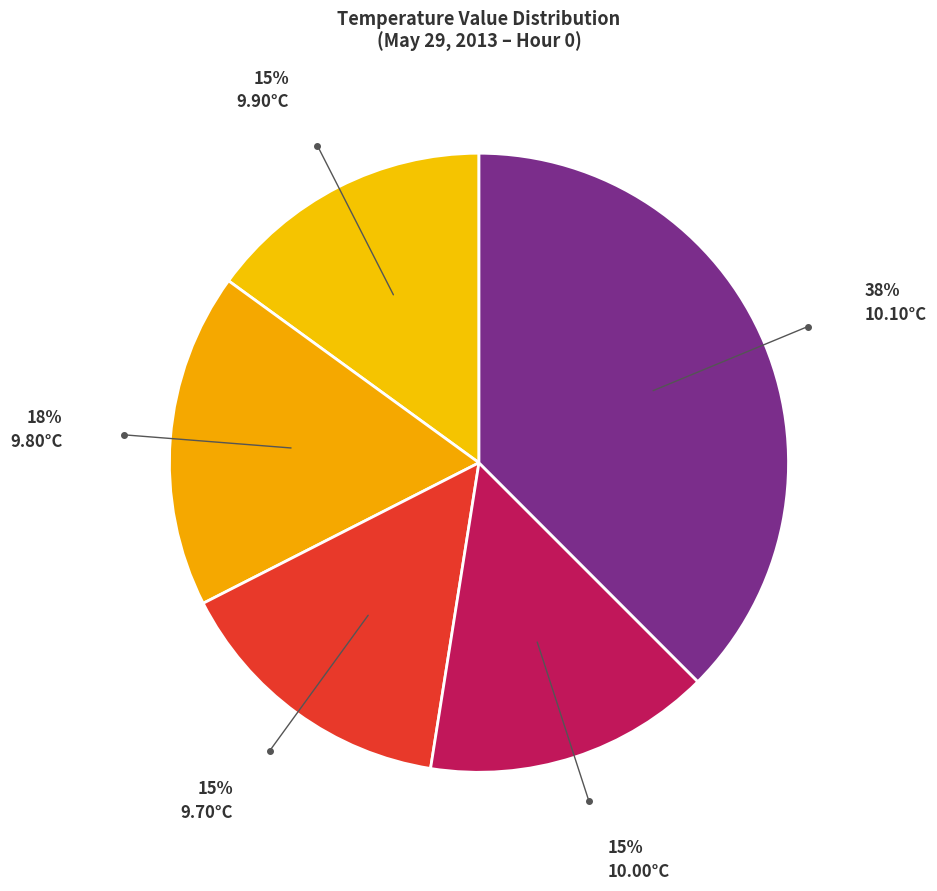

Is there any slice that represents more than half of the pie?

No